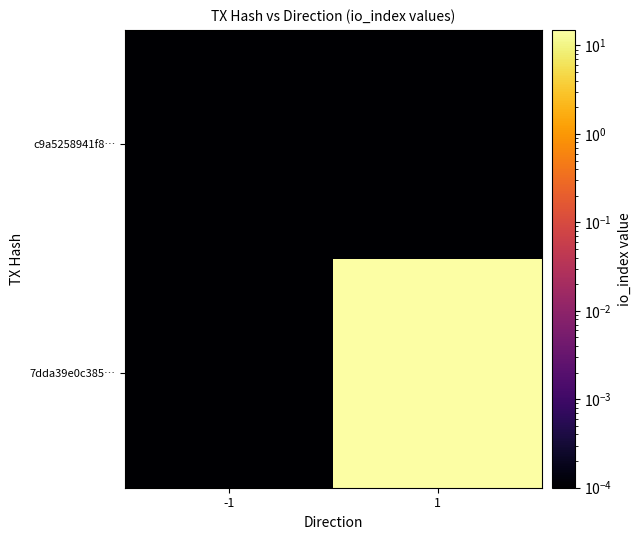

Between -1 and 1, which series saw the biggest shift?

7dda39e0c385…